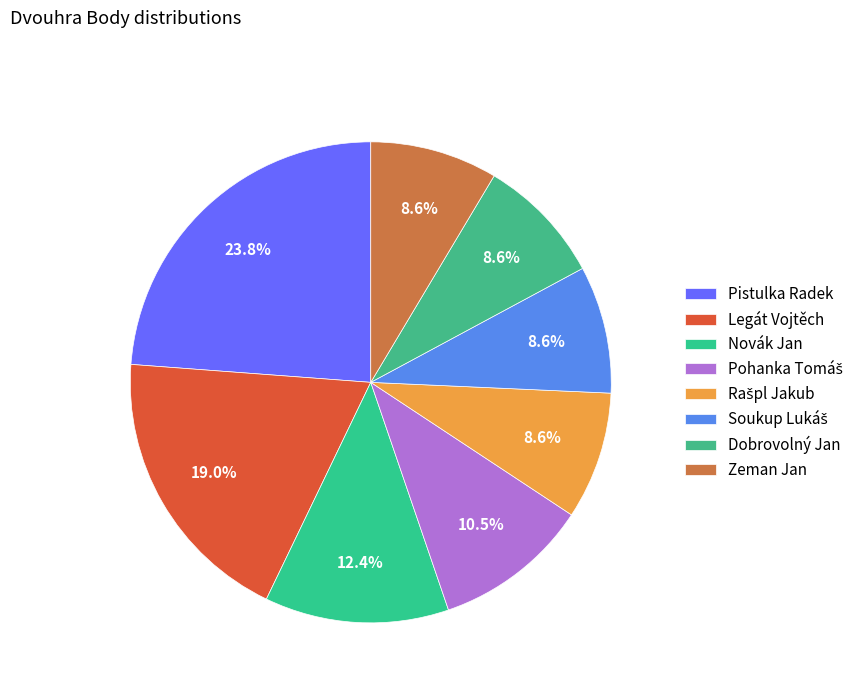

Which category has the biggest portion of the pie?

Pistulka Radek